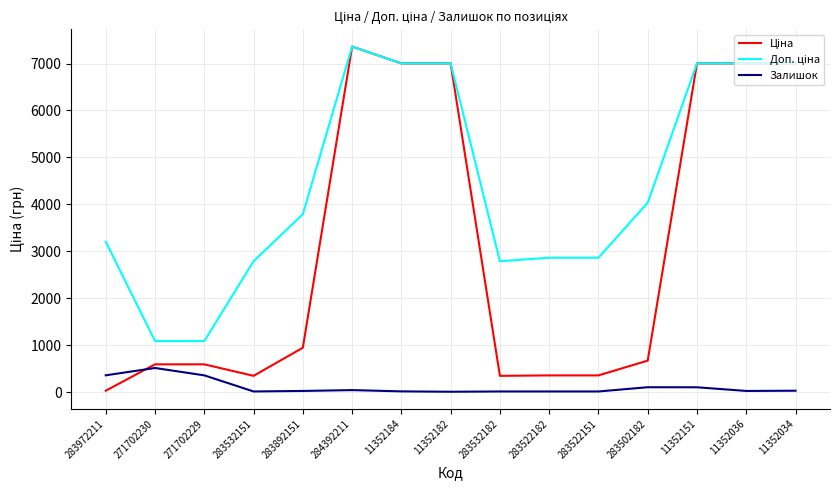

At which category is the sum across all series the highest?

284392211